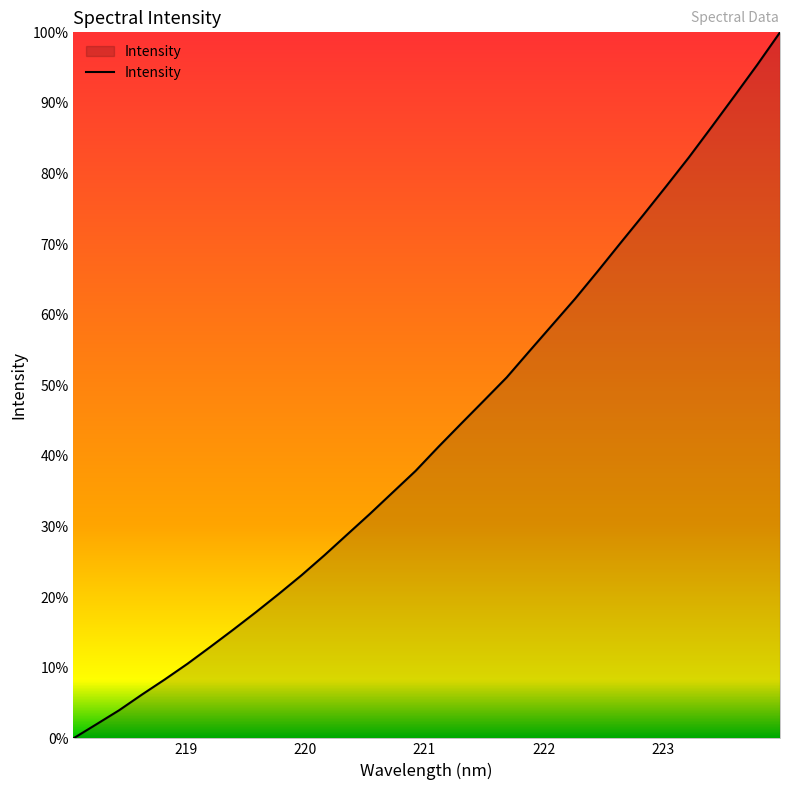

Is this an area chart (filled region under the line)?

Yes